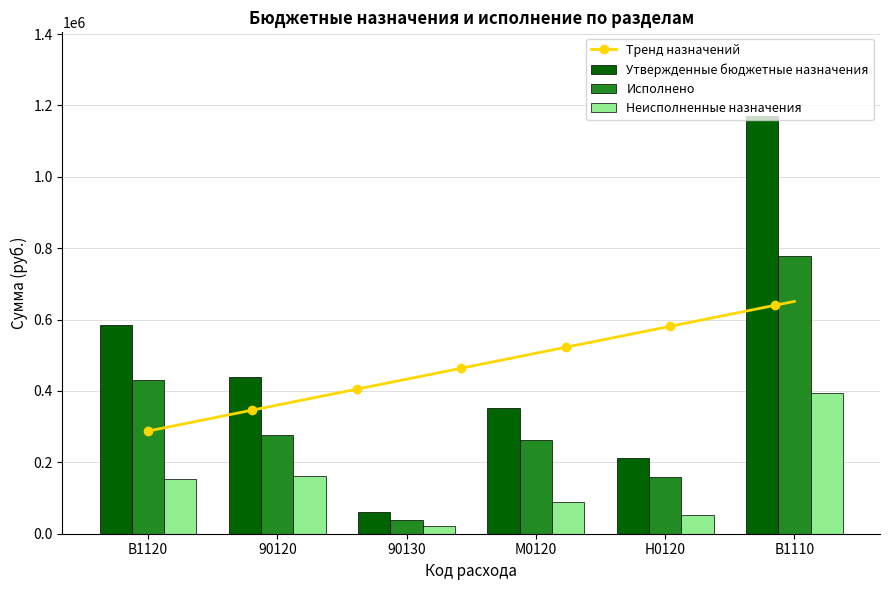

How many groups of bars are there?

6